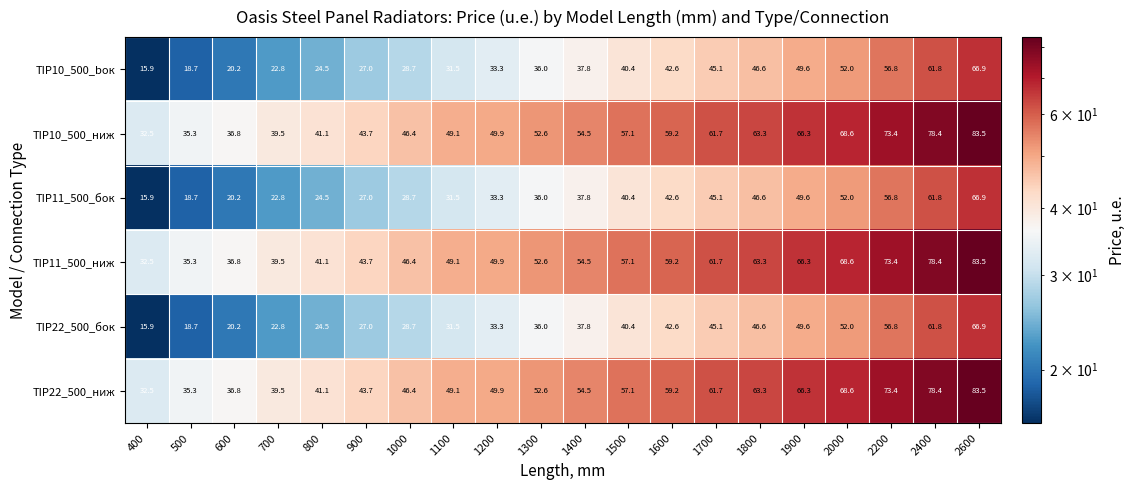

True or false: TIP10_500_bок has a value of 41.0 at 800.

False